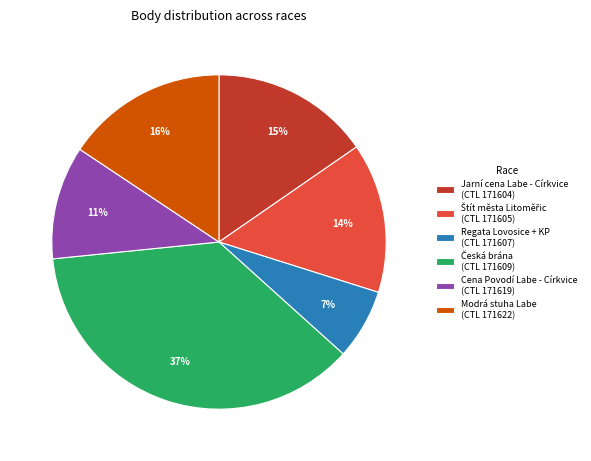

How many slices are in this pie chart?

6